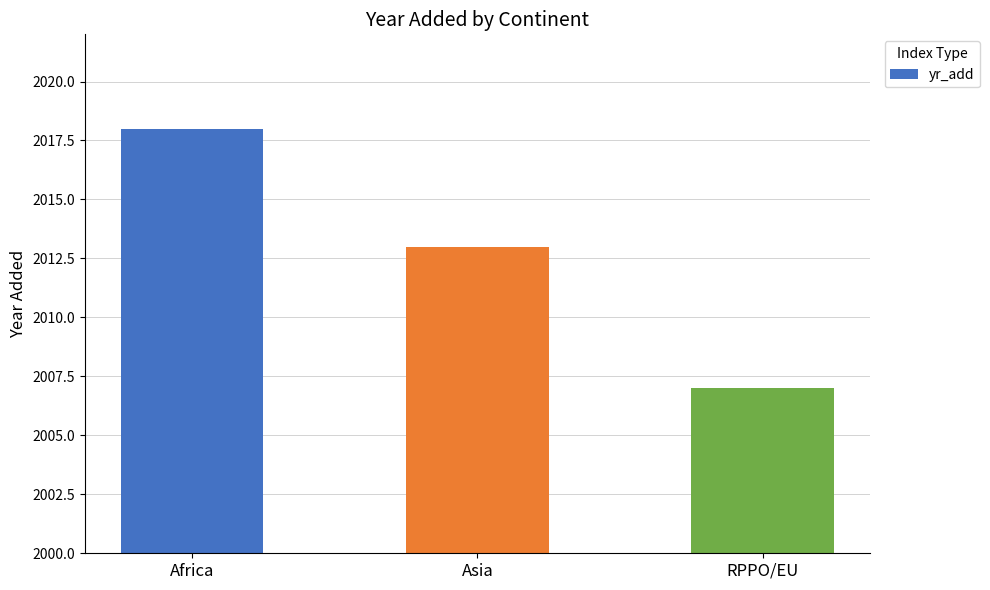

What is the minimum value shown in the chart?

2007